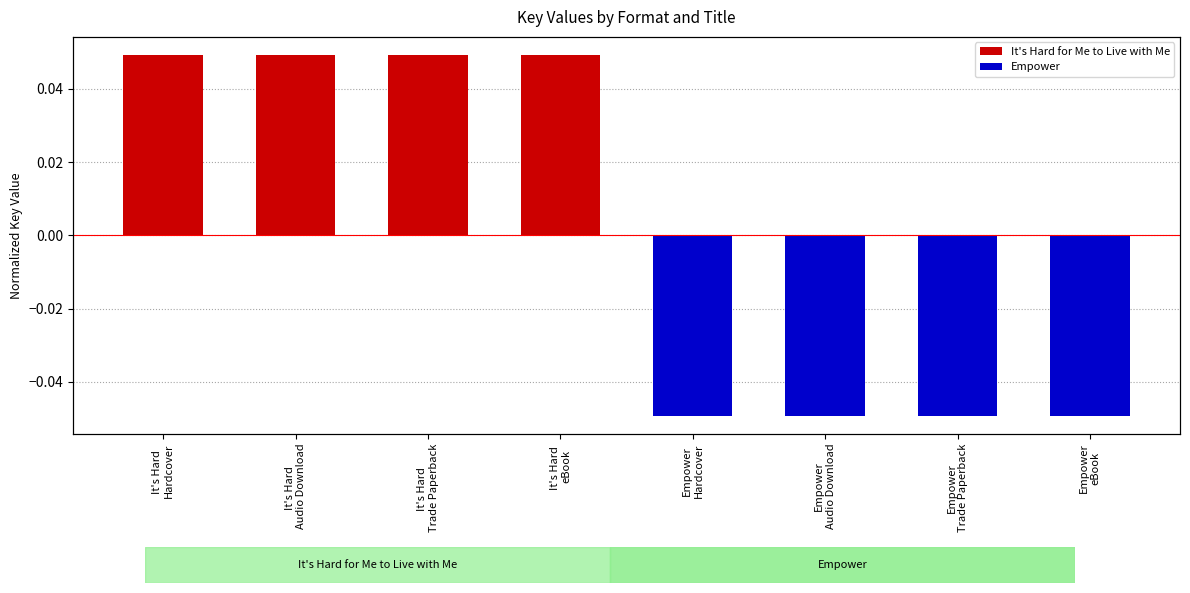

At which category does the chart reach its peak across all series?

It's Hard 
Hardcover